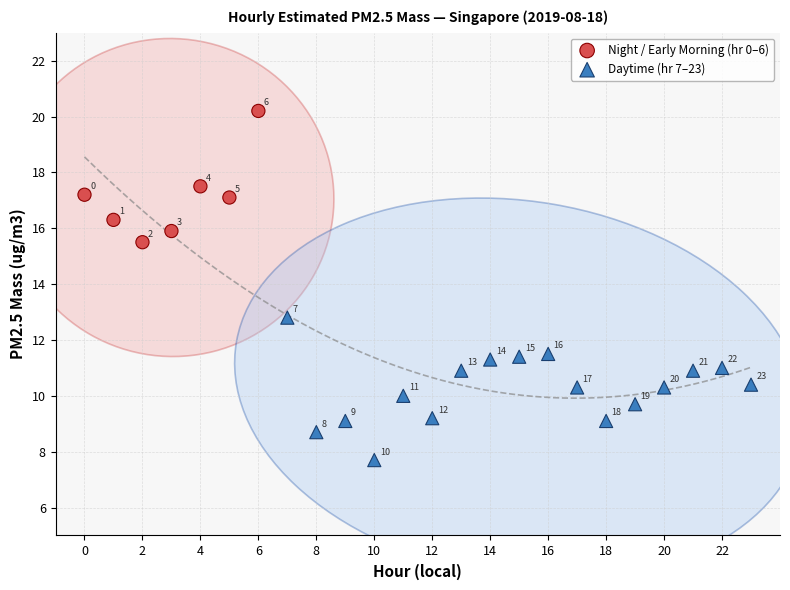

Which series reaches the minimum Y coordinate?

Daytime (hr 7–23)